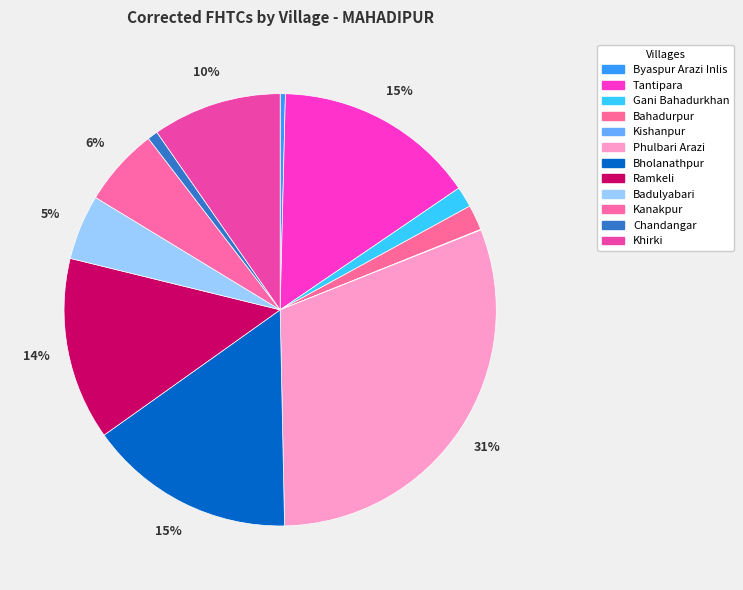

Combined, do Kanakpur and Byaspur Arazi Inlis account for over 50%?

No